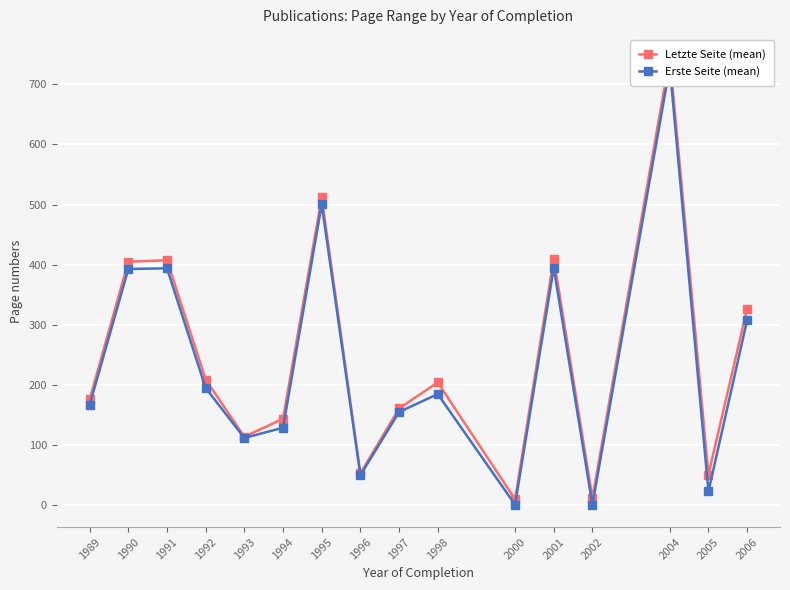

What is the average value of the Erste Seite (mean) series?

233.6